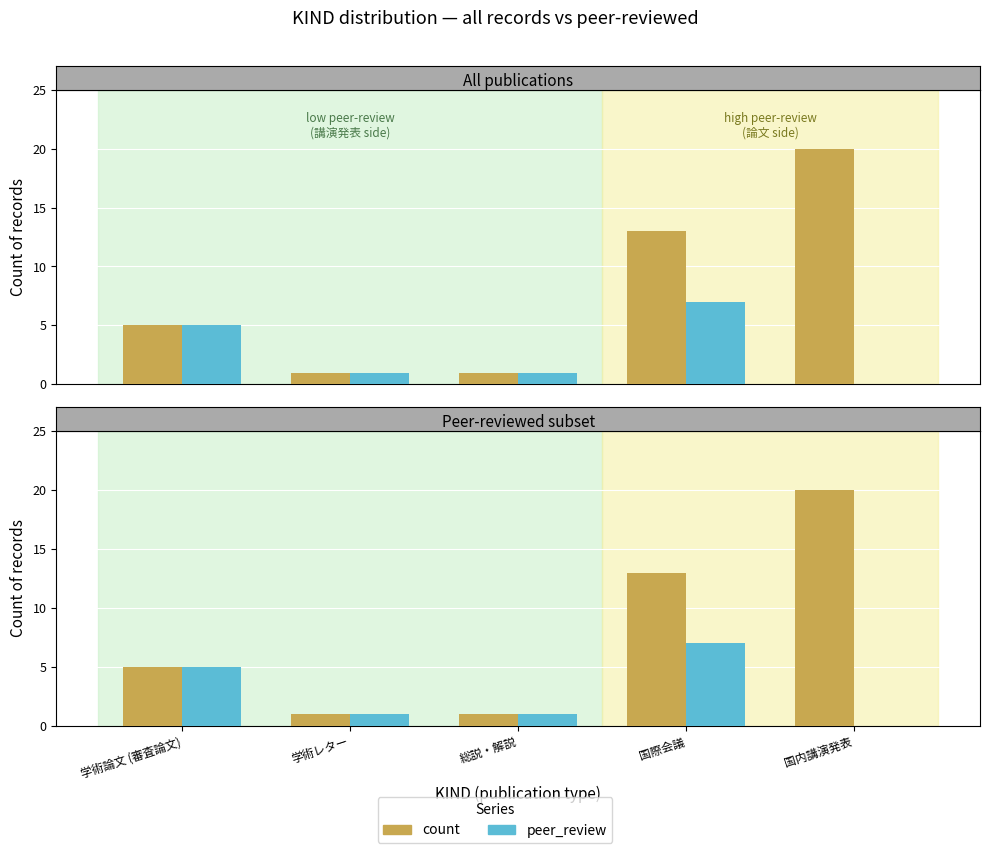

At which label does peer_review first exceed 1?

学術論文 (審査論文)